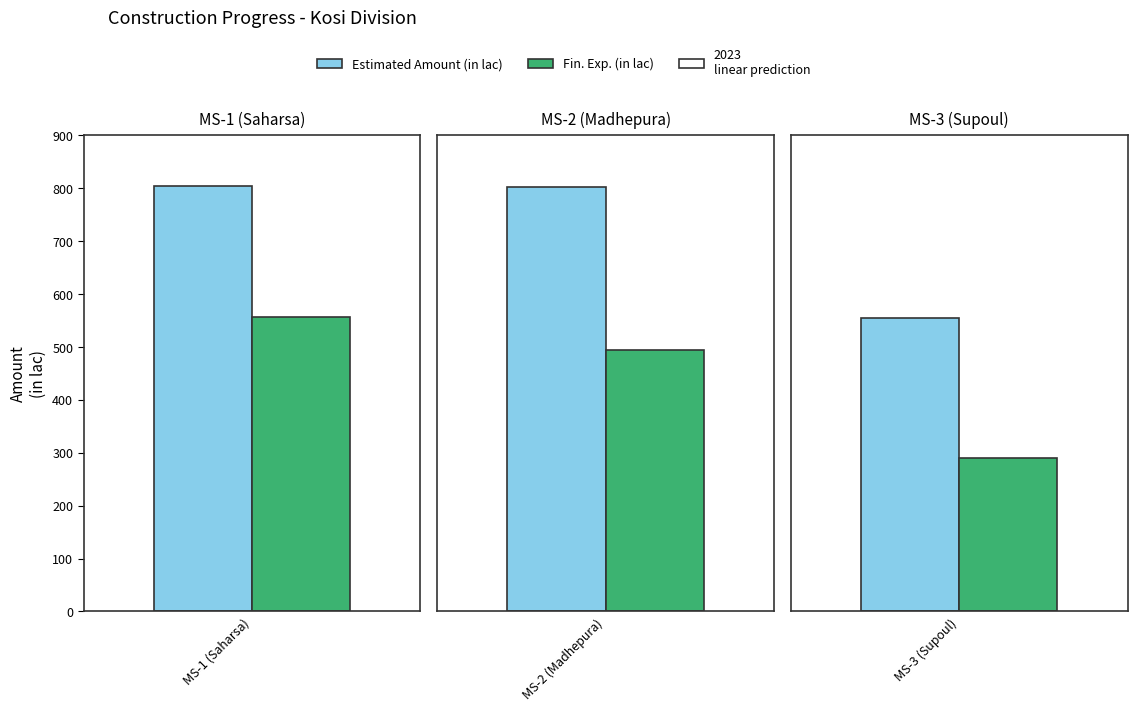

Reading right to left, what are all the values shown in this chart?

Estimated Amount (in lac): MS-3 (Supoul)=554.9	MS-2 (Madhepura)=801.9	MS-1 (Saharsa)=804.0
Fin. Exp. (in lac): MS-3 (Supoul)=290.0	MS-2 (Madhepura)=494.0	MS-1 (Saharsa)=556.0